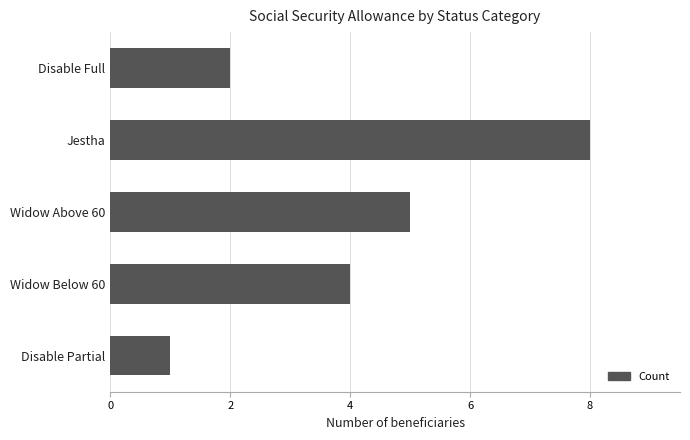

Is it true that the value at Disable Full is 1?

False